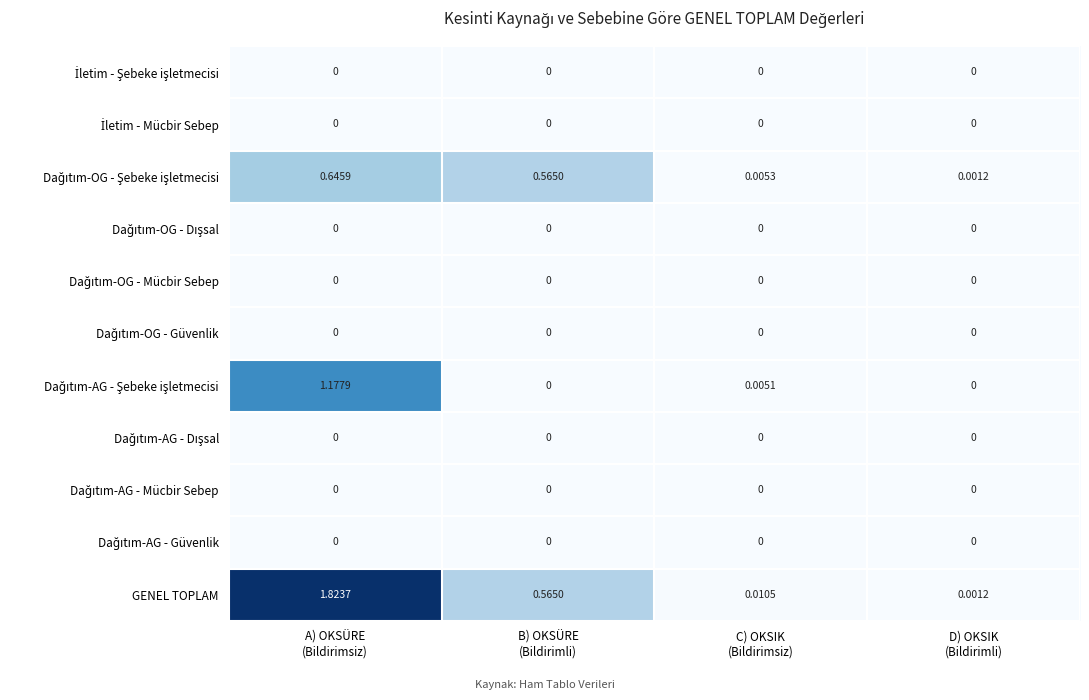

Which series has the widest spread of values?

GENEL TOPLAM